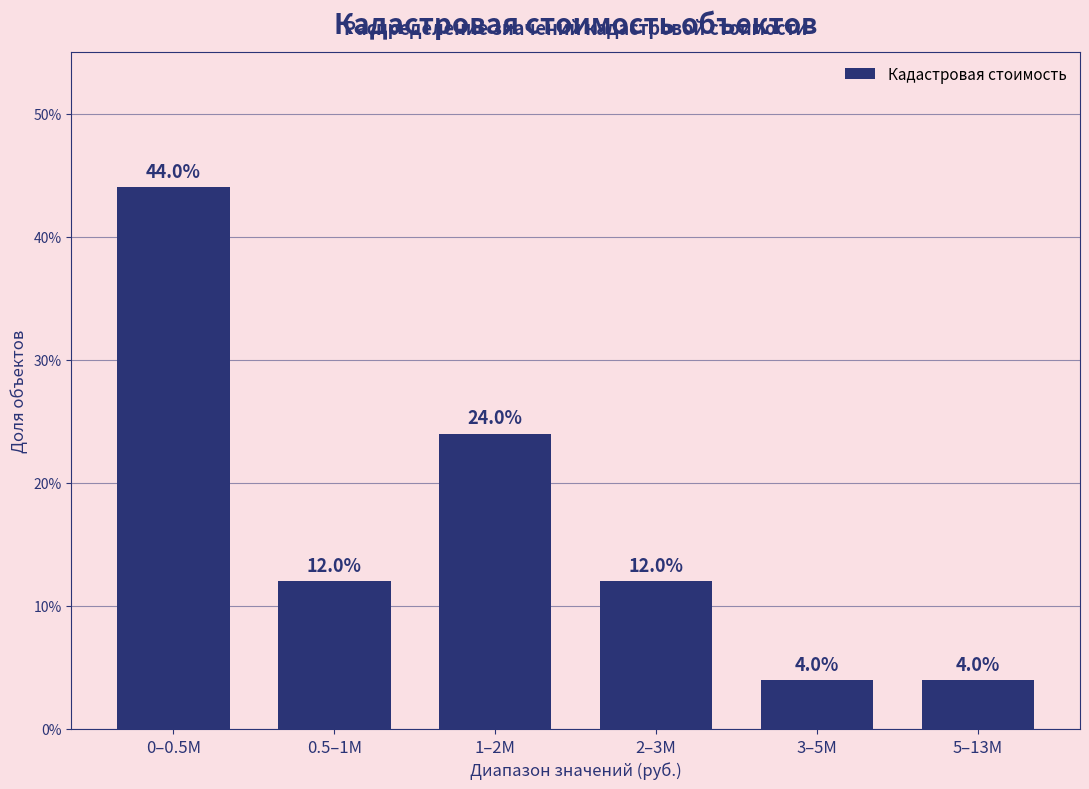

Reading left to right, extract all data points from this chart.

0–0.5M=44	0.5–1M=12	1–2M=24	2–3M=12	3–5M=4	5–13M=4